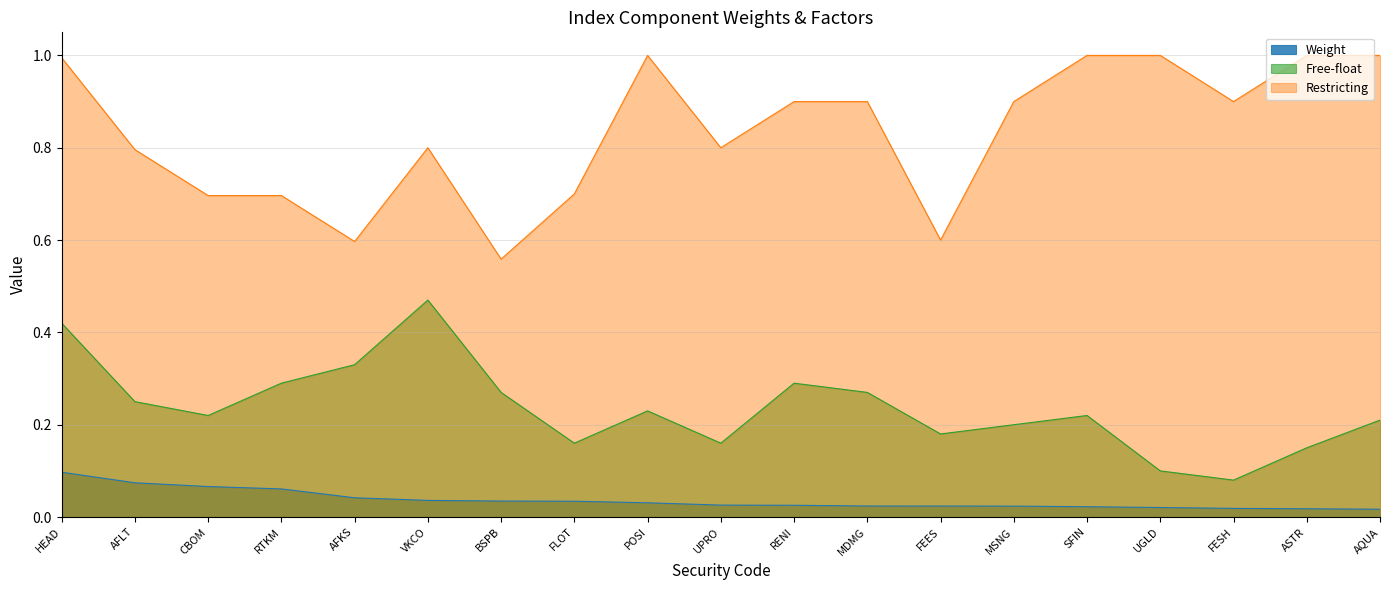

Reading right to left, list all the values displayed in this chart.

Weight: 0.0	0.0	0.0	0.0	0.0	0.0	0.0	0.0	0.0	0.0	0.0	0.0	0.0	0.0	0.0	0.1	0.1	0.1	0.1
Free-float: 0.2	0.1	0.1	0.1	0.2	0.2	0.2	0.3	0.3	0.2	0.2	0.2	0.3	0.5	0.3	0.3	0.2	0.2	0.4
Restricting: 1.0	1.0	0.9	1.0	1.0	0.9	0.6	0.9	0.9	0.8	1.0	0.7	0.6	0.8	0.6	0.7	0.7	0.8	1.0